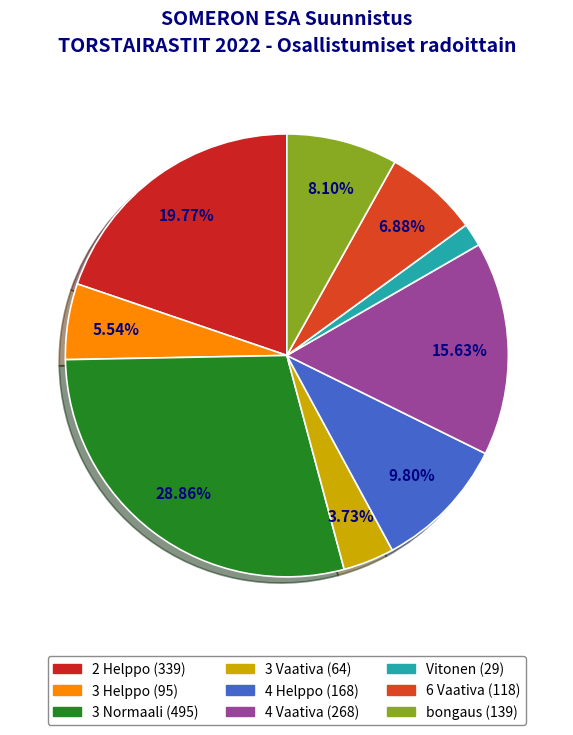

How many slices are in this pie chart?

9